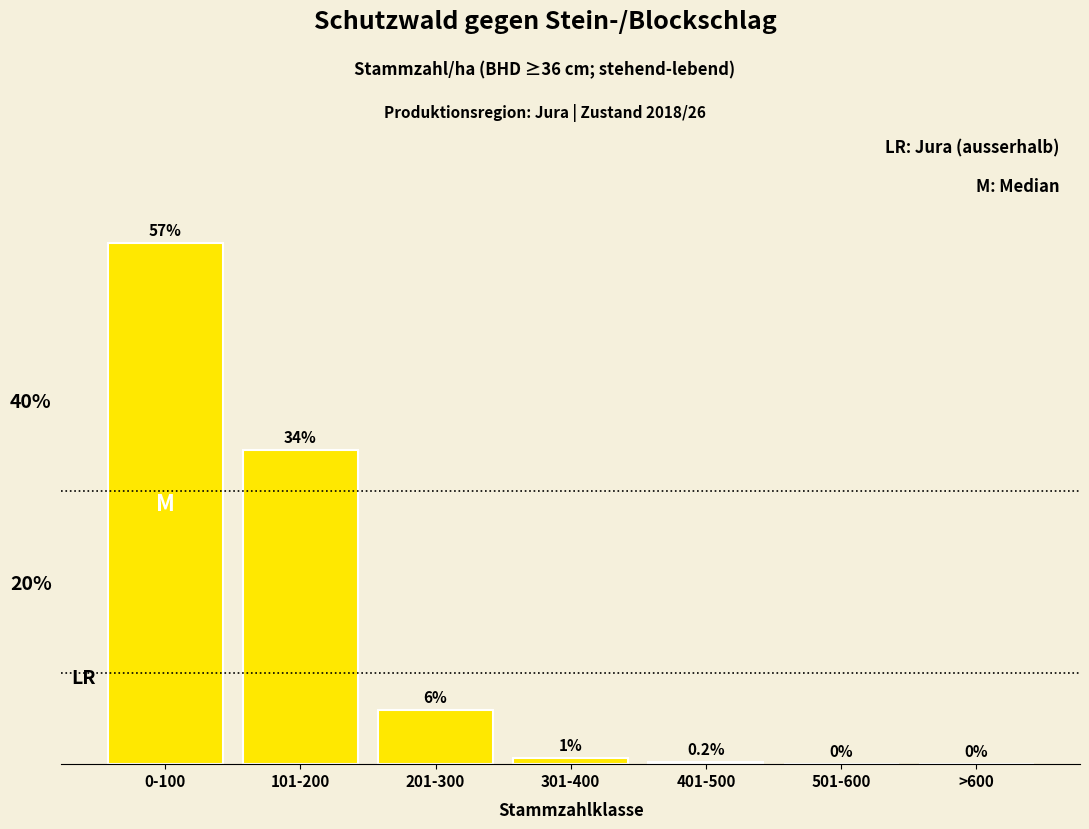

Reading left to right, transcribe all the data shown in this chart.

0-100=57.2	101-200=34.5	201-300=5.9	301-400=0.7	401-500=0.2	501-600=0.0	>600=0.0